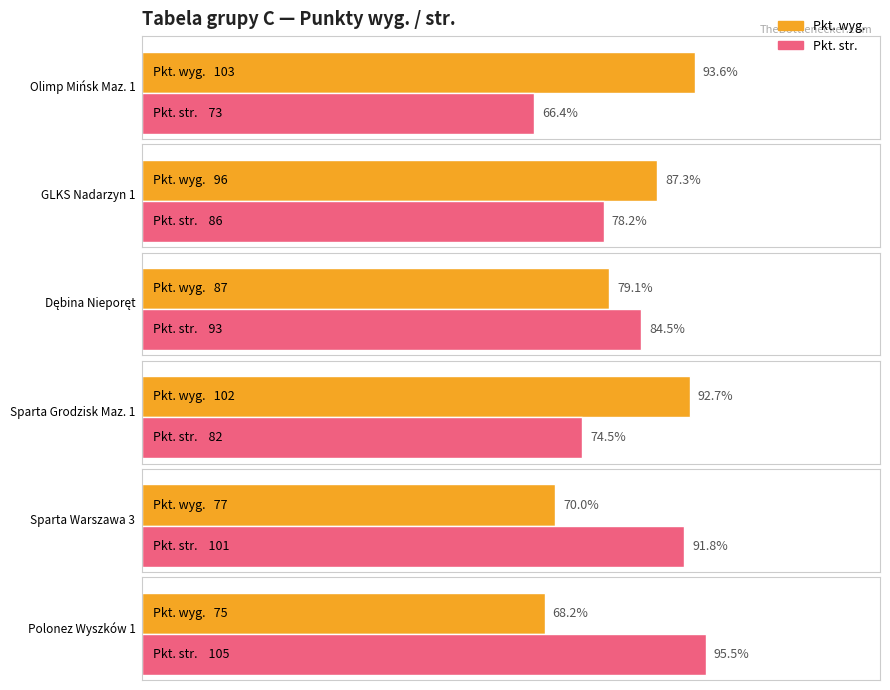

What is the label of the 6th bar from the left?

Polonez Wyszków 1